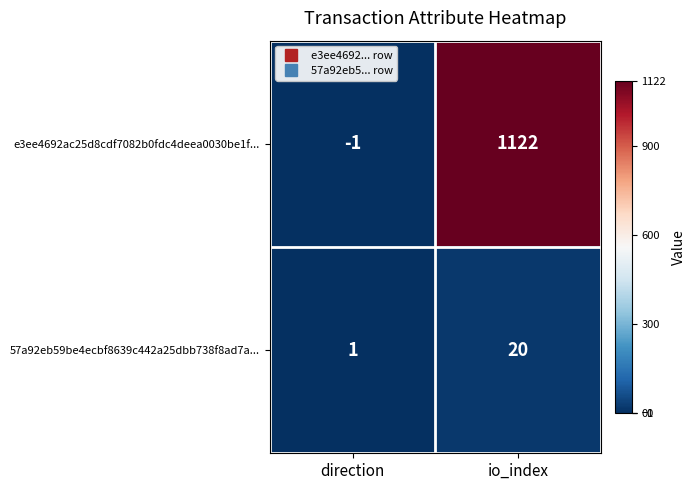

Is it true that e3ee4692ac25d8cdf7082b0fdc4deea0030be1f... equals 329 at io_index?

False